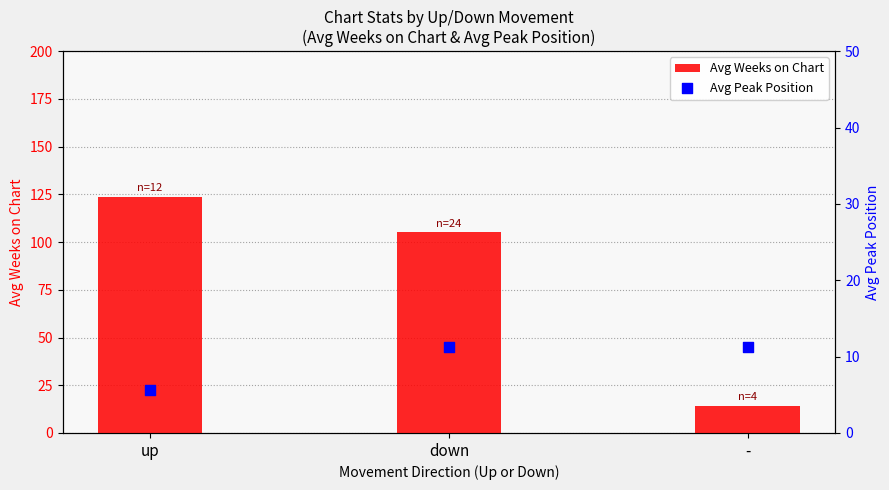

What is the total value across all series at up?

129.3